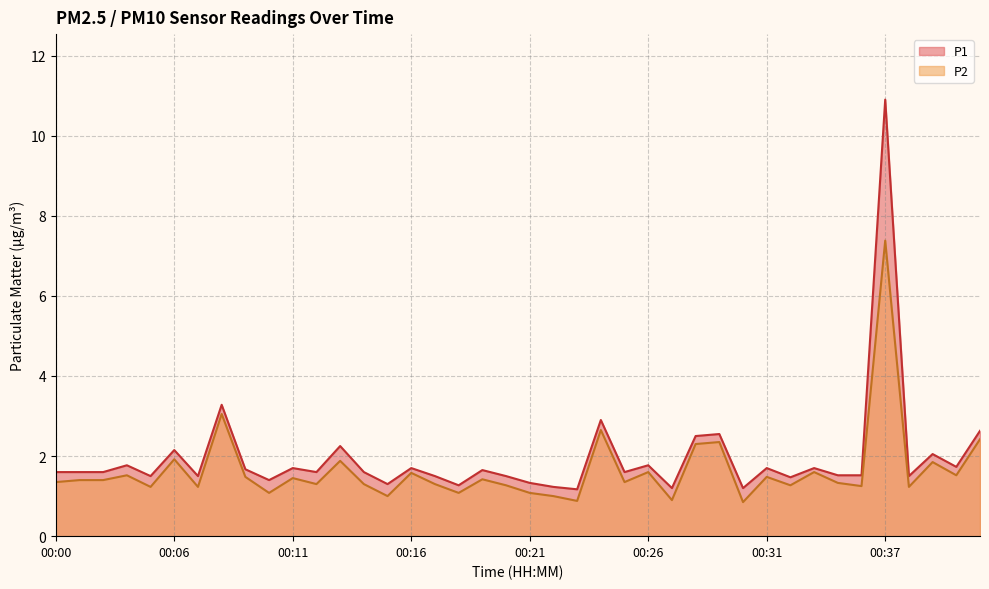

At how many categories does at least one series exceed 3?

2